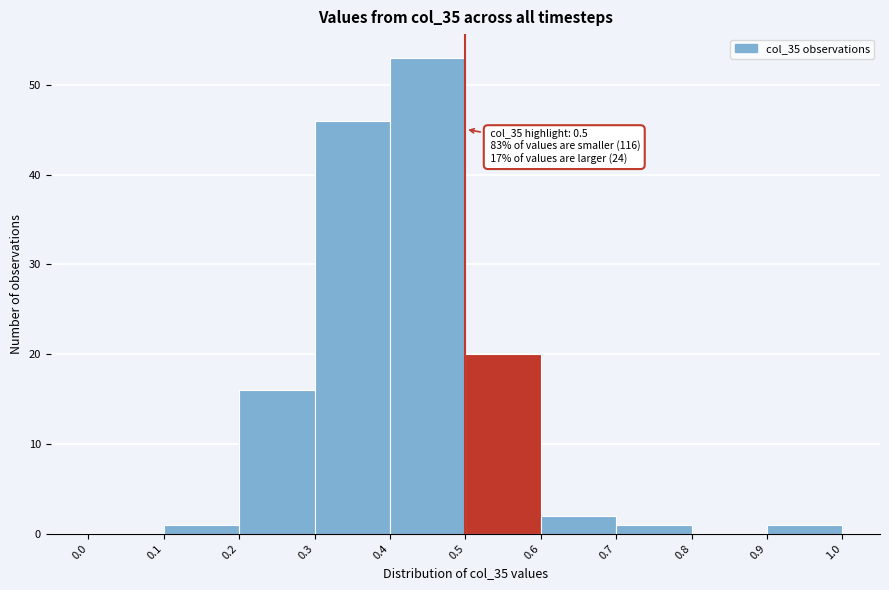

Which range on the x-axis has the tallest bar?

0.4 to 0.5